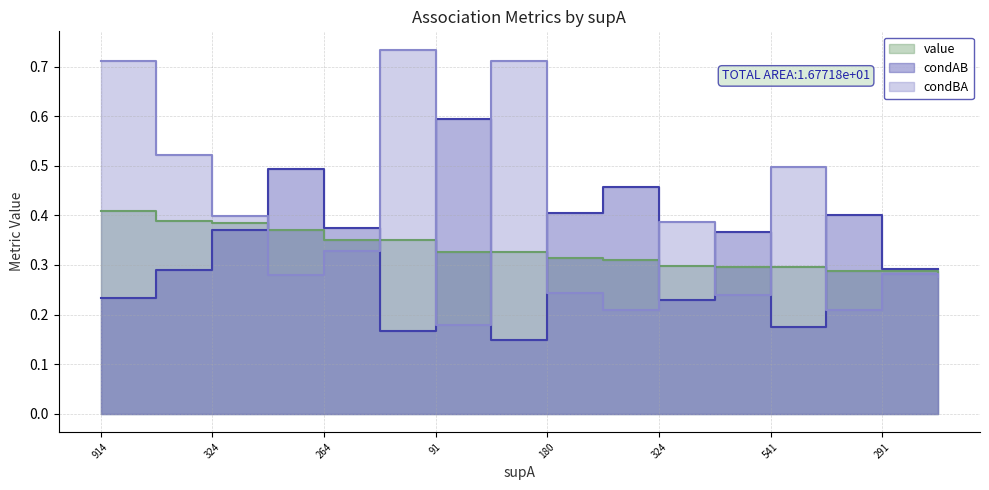

Is it true that value equals 0.6 at 170?

False